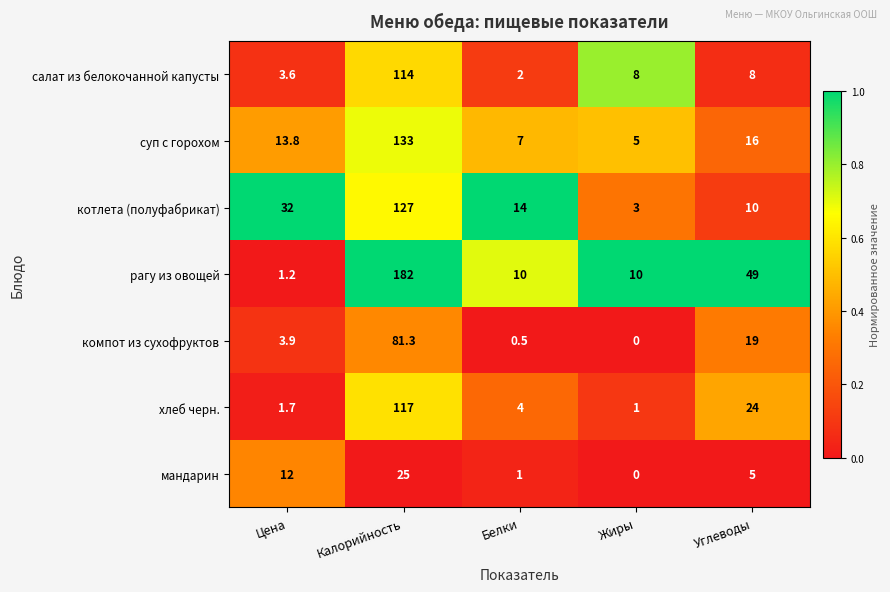

At which category is the sum across all series the highest?

Калорийность